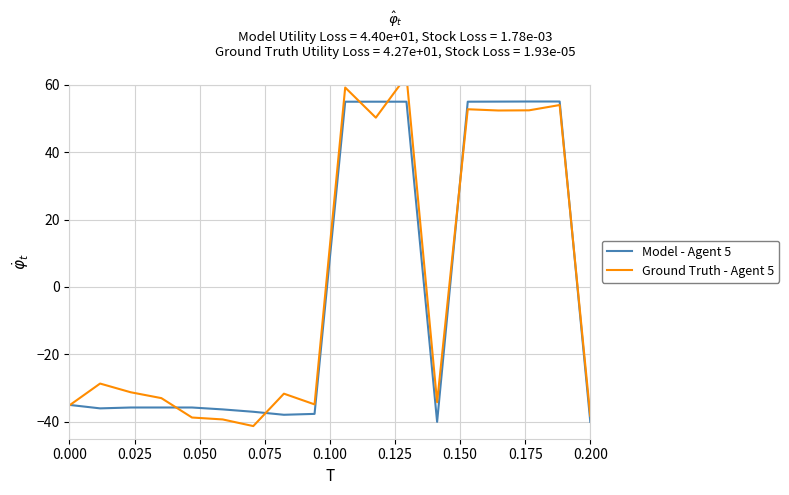

What is the difference between the maximum and minimum values in the Model - Agent 5 series?

95.0